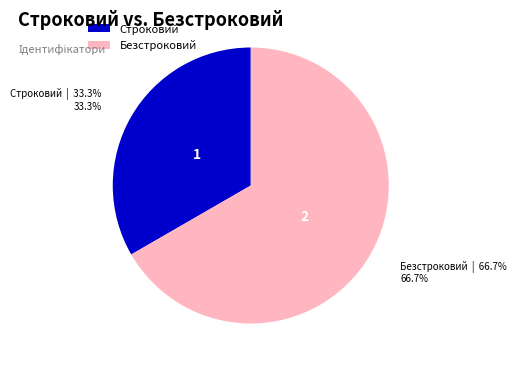

To the nearest percent, what portion does Строковий represent?

33%